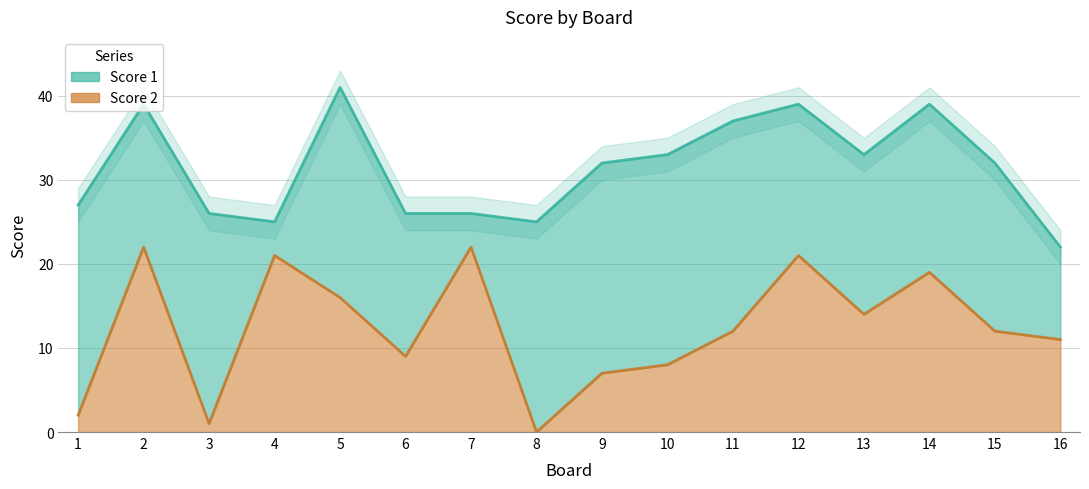

At which label does Score 2 (line) reach its minimum?

8